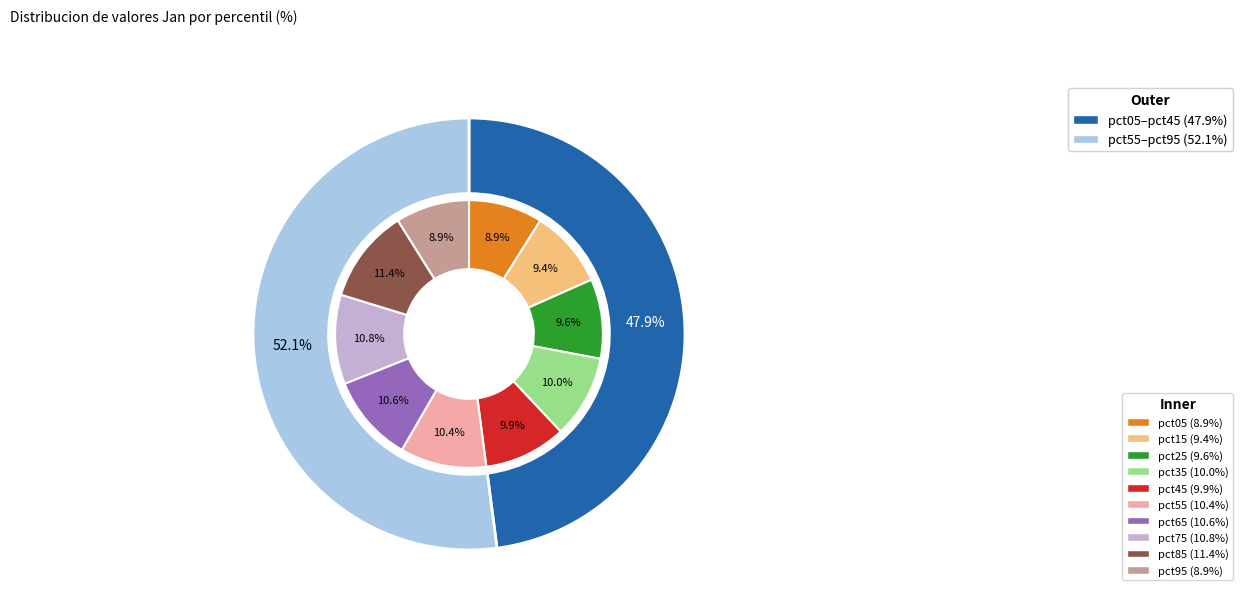

Is it true that pct05 is 9% of the pie?

True